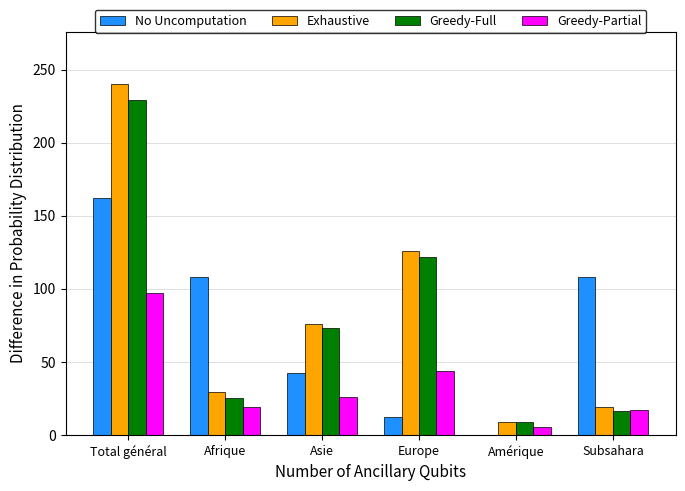

Which label corresponds to the largest value in the chart?

Total général